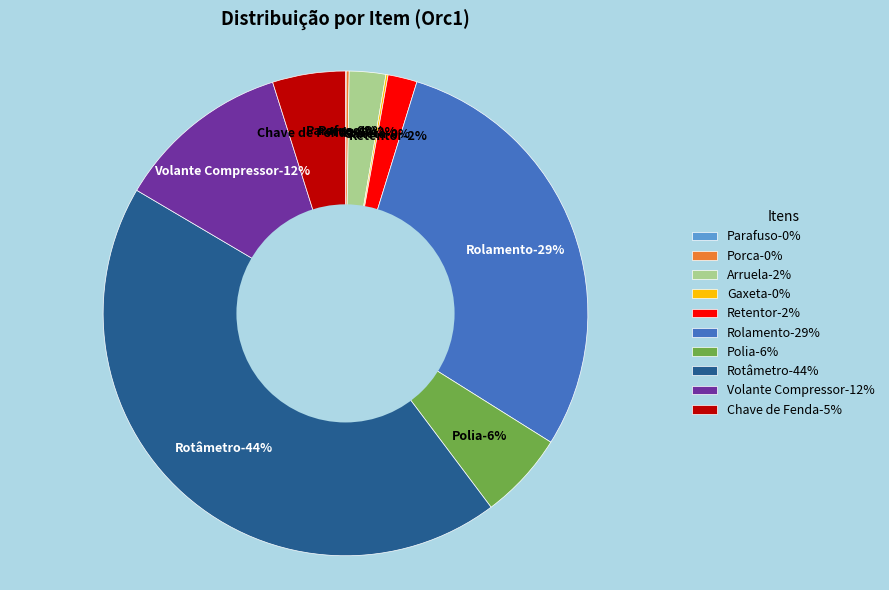

To the nearest percent, what portion does Arruela represent?

2%